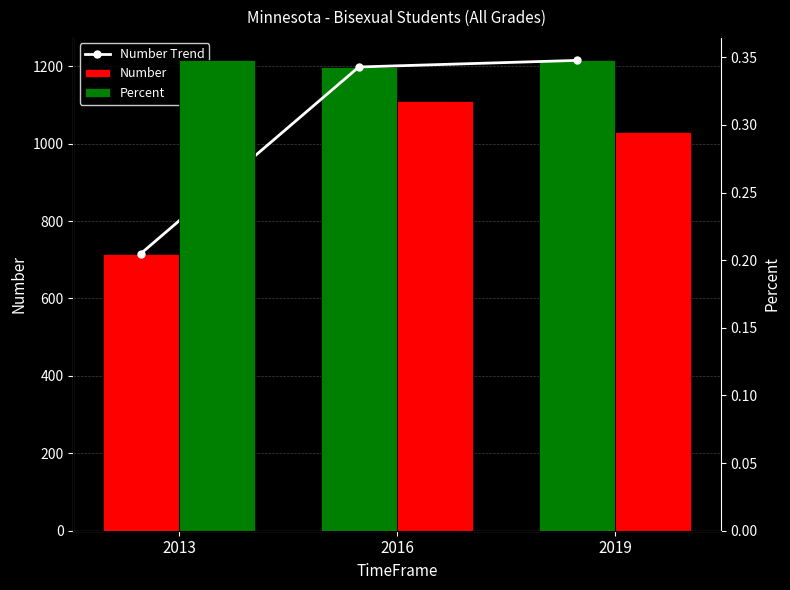

Is it true that Number equals 1820.4 at 2016?

False